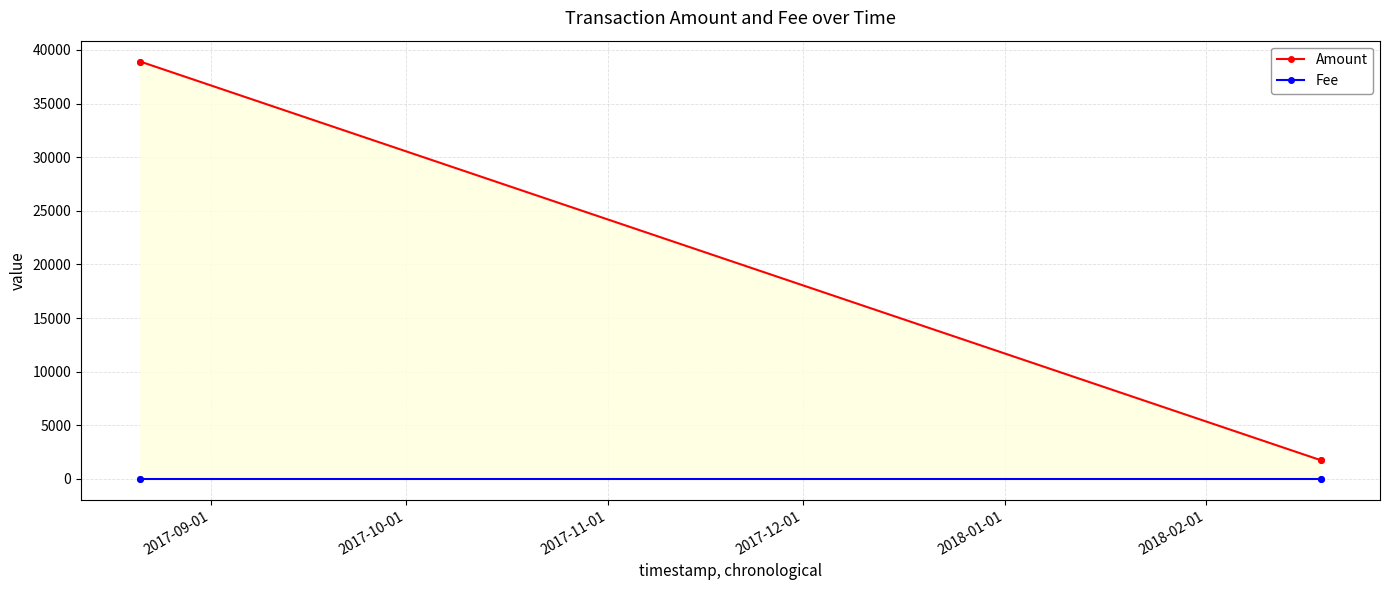

What is the average value of the Fee series?

1.0